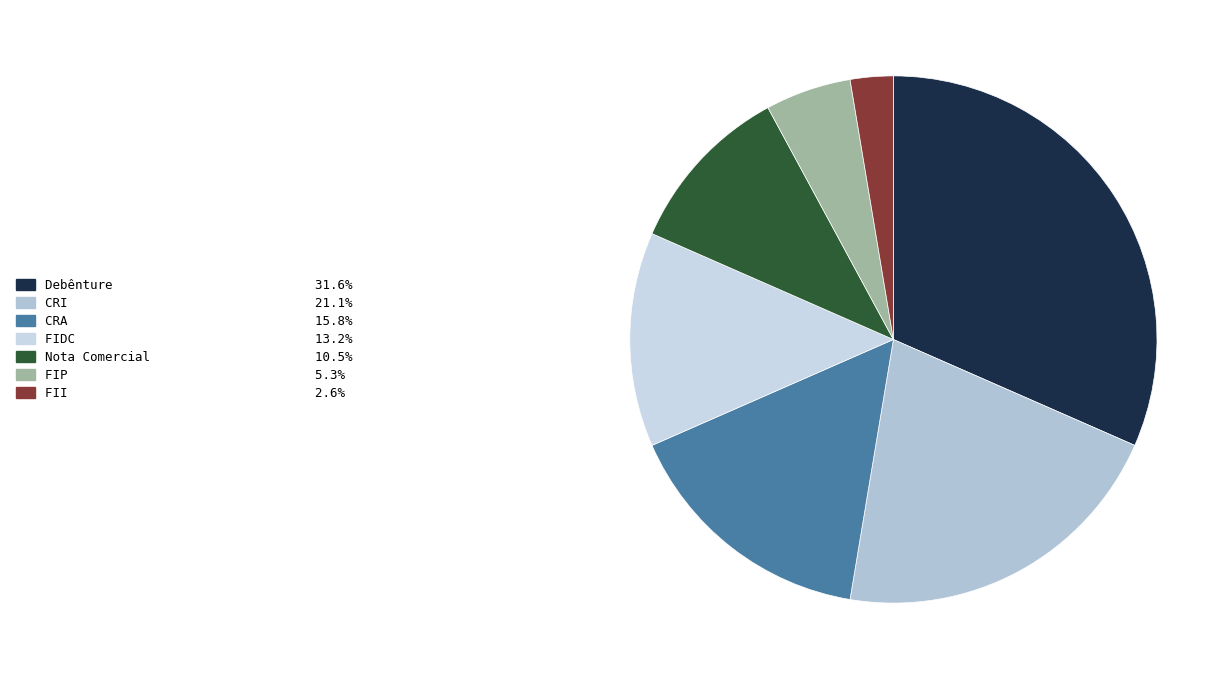

True or false: FIDC accounts for 13% of the total.

True